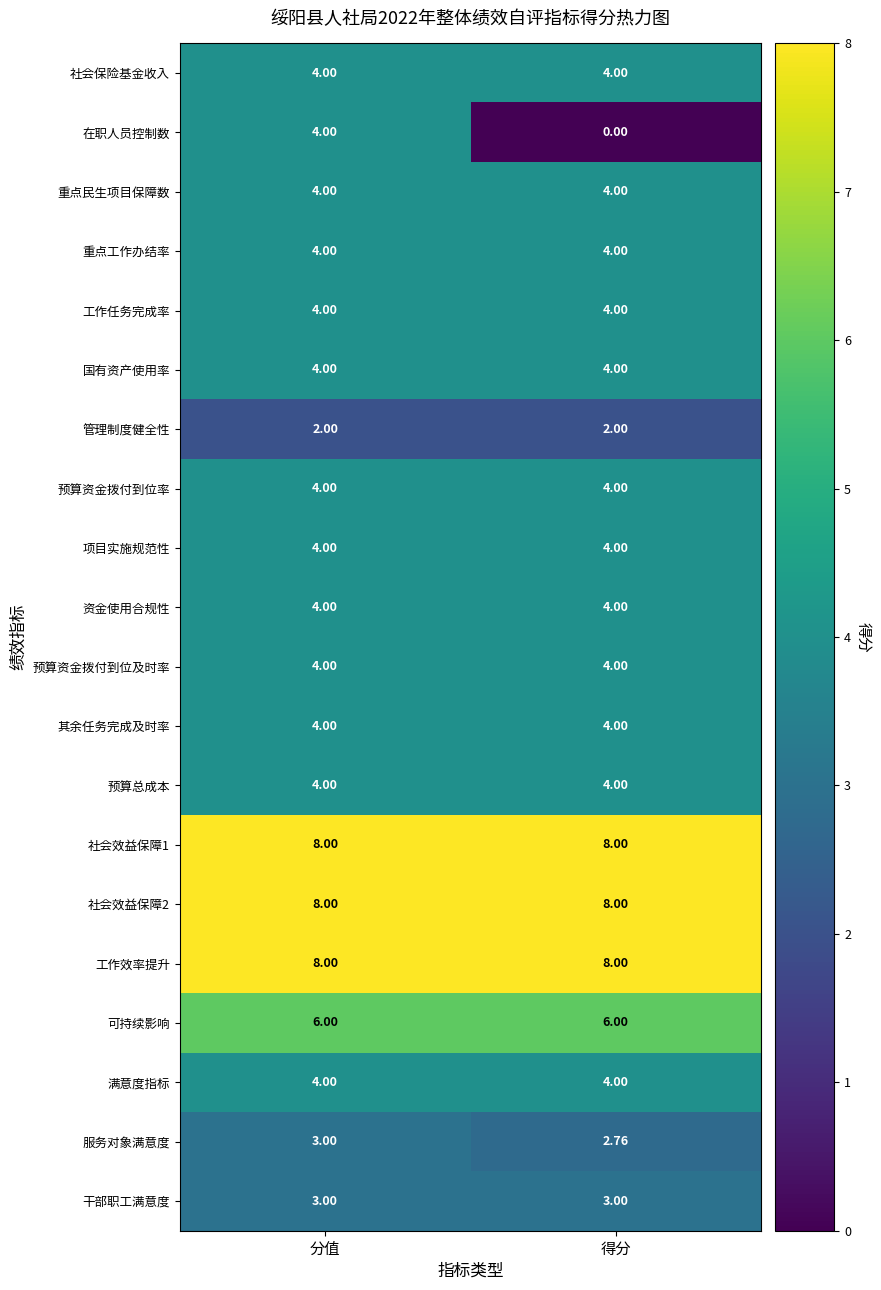

Is the value of 在职人员控制数 at 得分 greater than the value of 社会效益保障2 at 得分?

No